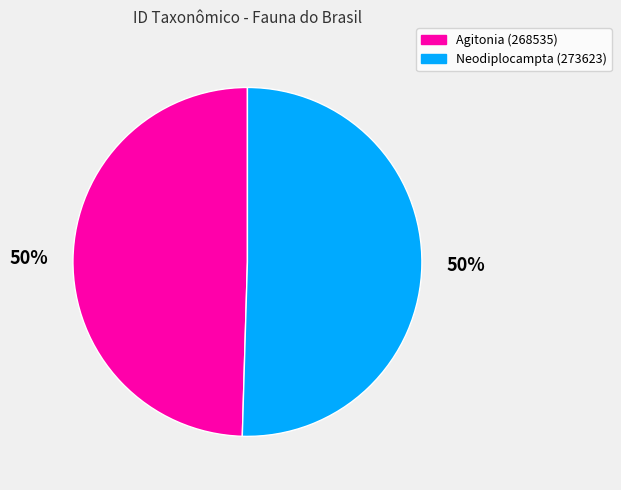

What is the ratio of the value at Agitonia (268535) to the value at Neodiplocampta (273623)?

1.0